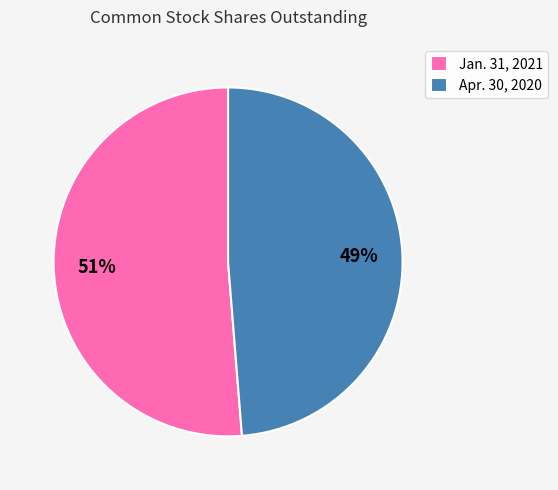

To the nearest percent, what is the average slice percentage?

50%